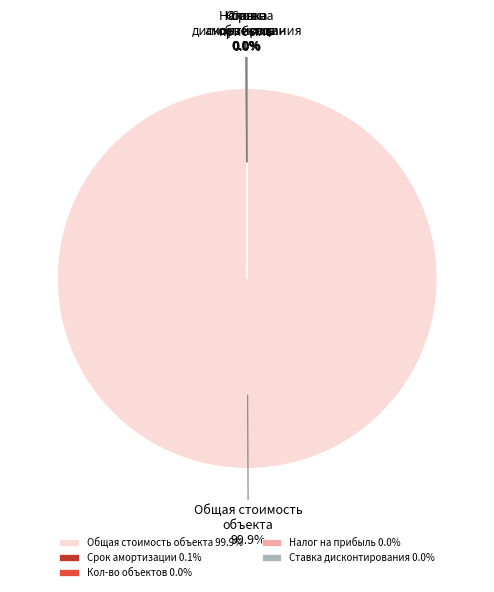

Is there a majority slice in this chart?

Yes